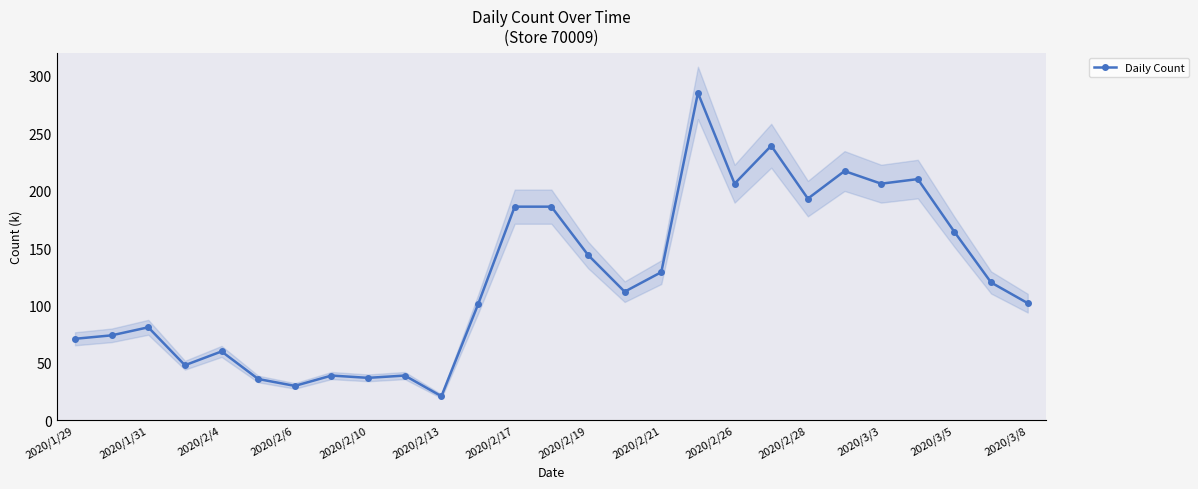

Where is the first local maximum for Daily Count?

2020/1/31